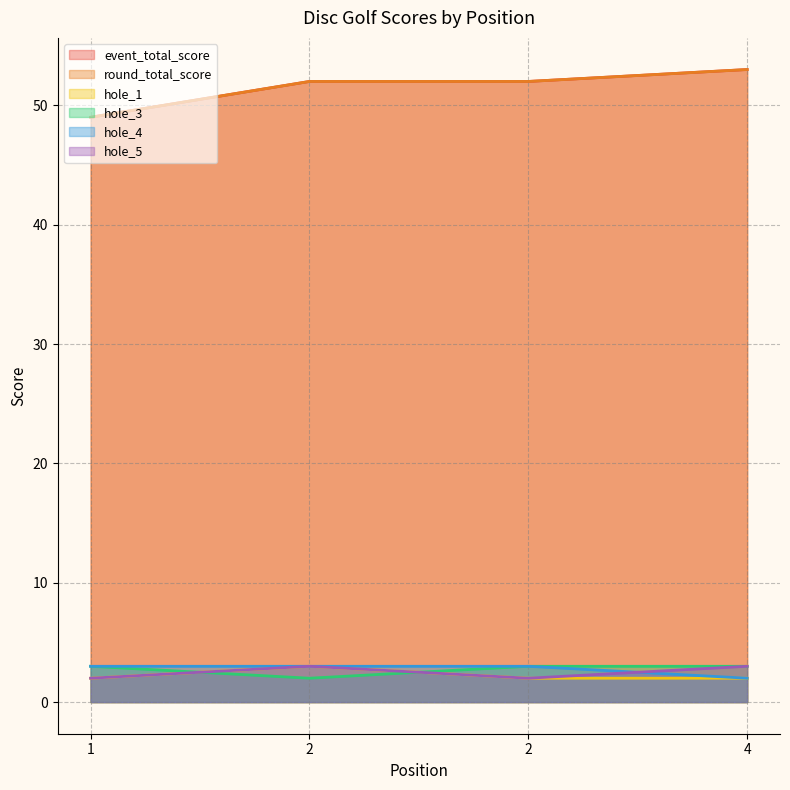

What is the approximate value of hole_1 at 1?

2